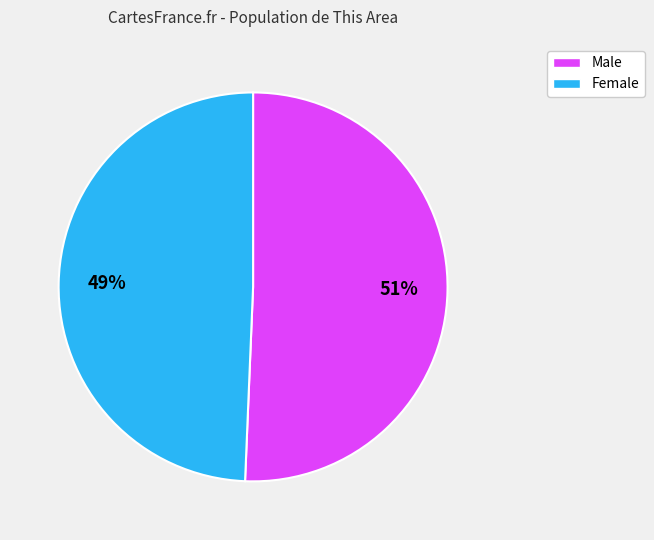

Is the sum of Male and Female greater than half?

Yes